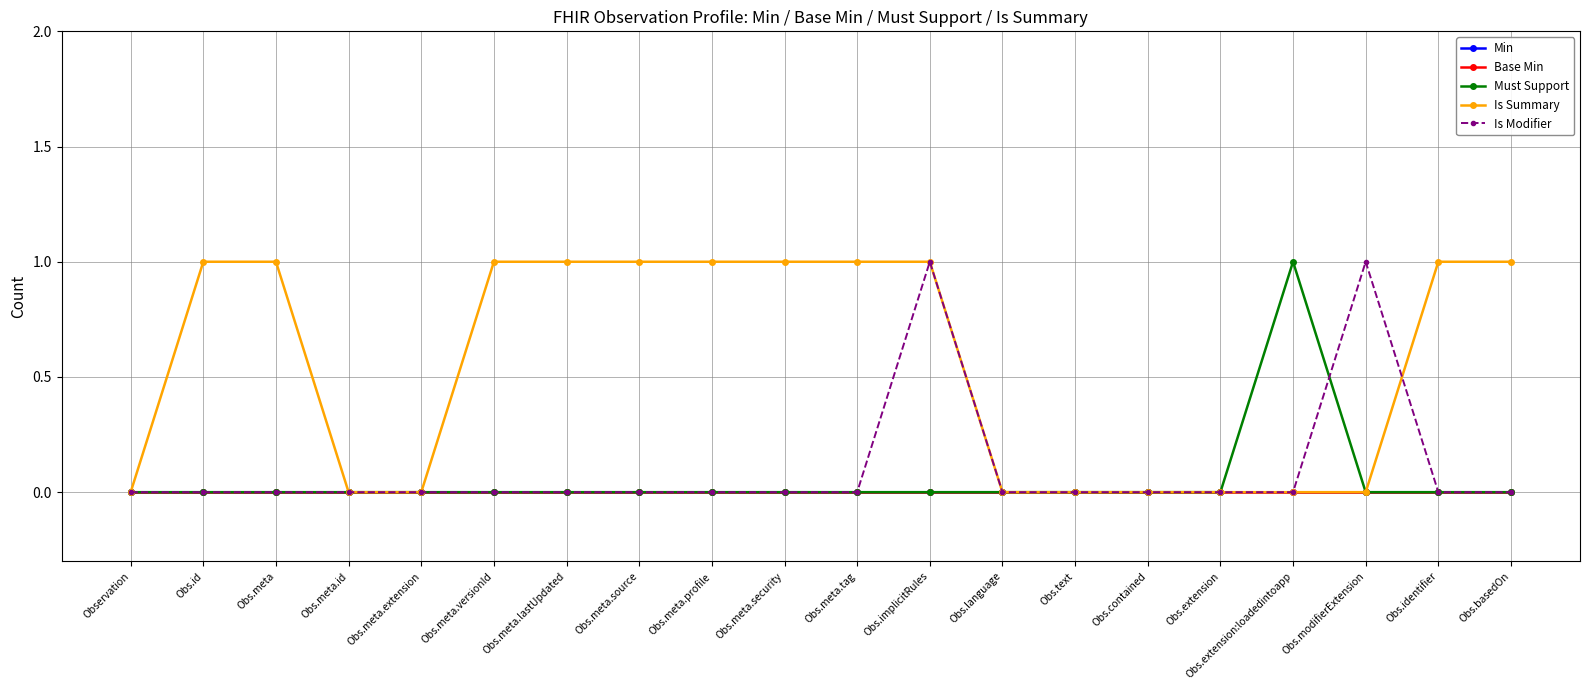

Does the chart have visible grid lines?

Yes